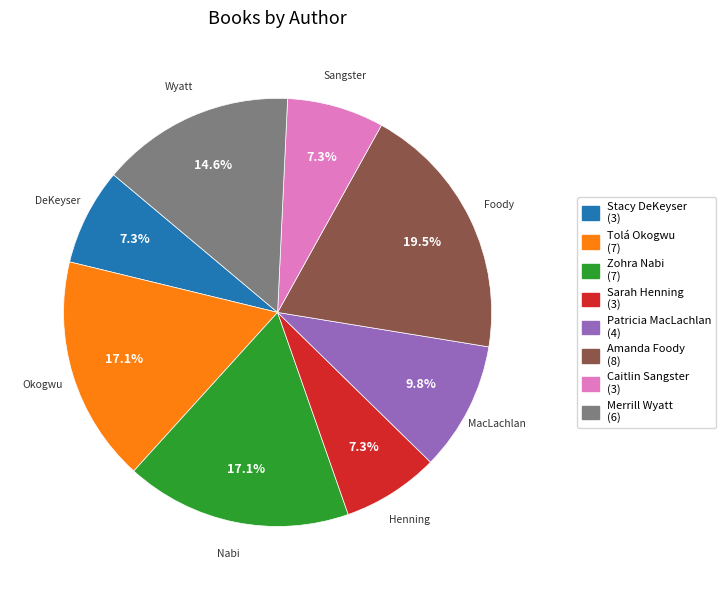

Is there any slice that represents more than half of the pie?

No